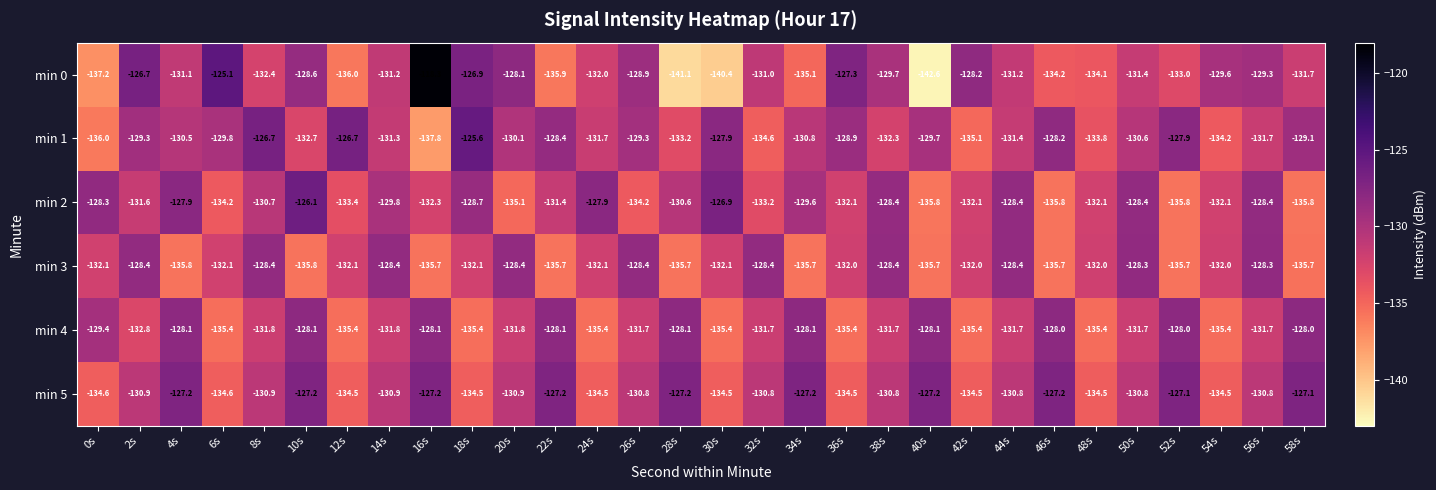

At which category is the sum across all series the highest?

10s